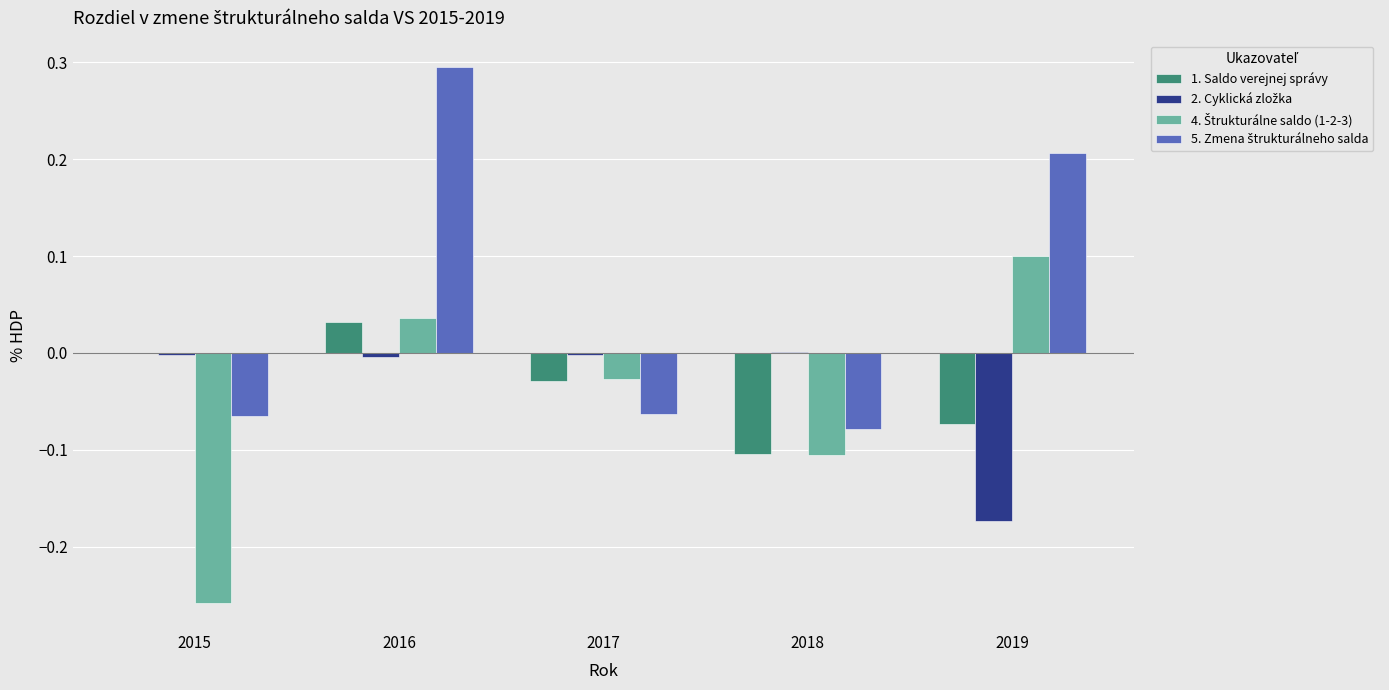

True or false: 1. Saldo verejnej správy has a value of 0.0 at 2015.

True